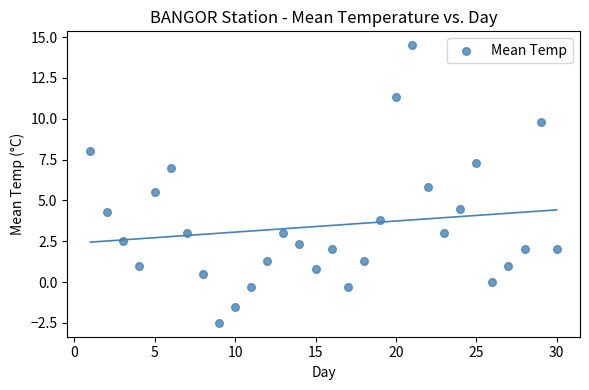

What Y value in the scatter plot is closest to 6?

5.8